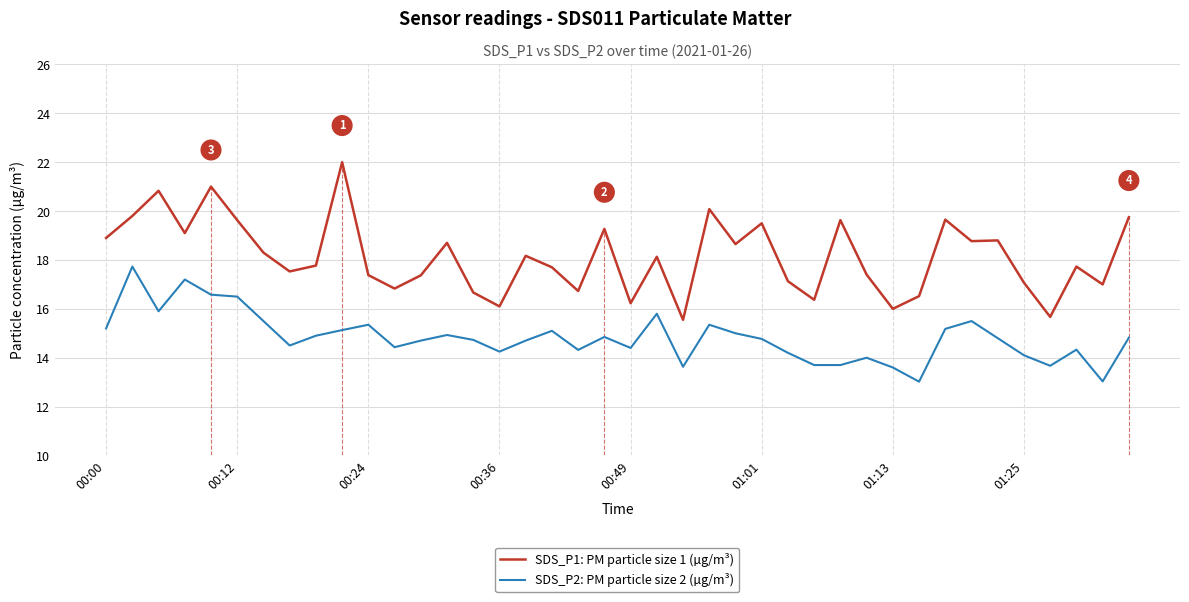

True or false: SDS_P2: PM particle size 2 (µg/m³) and SDS_P1: PM particle size 1 (µg/m³) cross at least once.

False